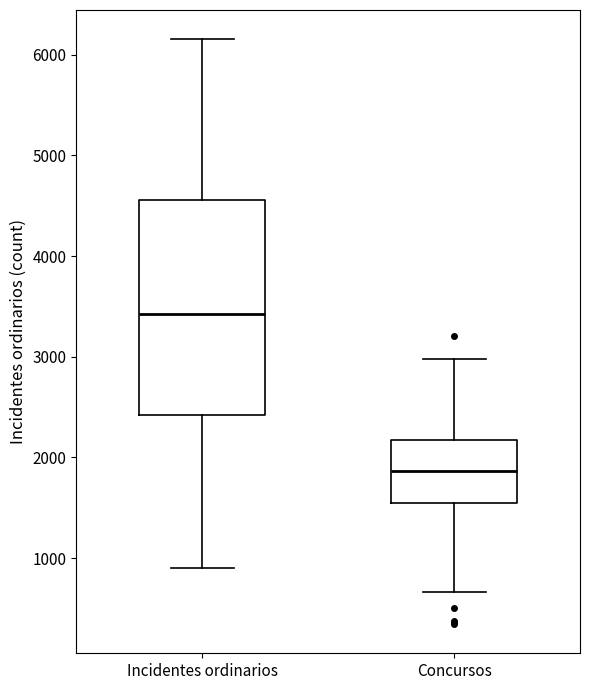

Reading left to right, transcribe this box plot: for each box, give where its median line is, the range the box spans, and where its two whiskers end, as read against the y-axis. The values are not printed on the chart, so give them approximately, as read against the axis.

Incidentes ordinarios: median 3400, box 2400 to 4600, whiskers 900 to 6200
Concursos: median 1900, box 1600 to 2200, whiskers 700 to 3000